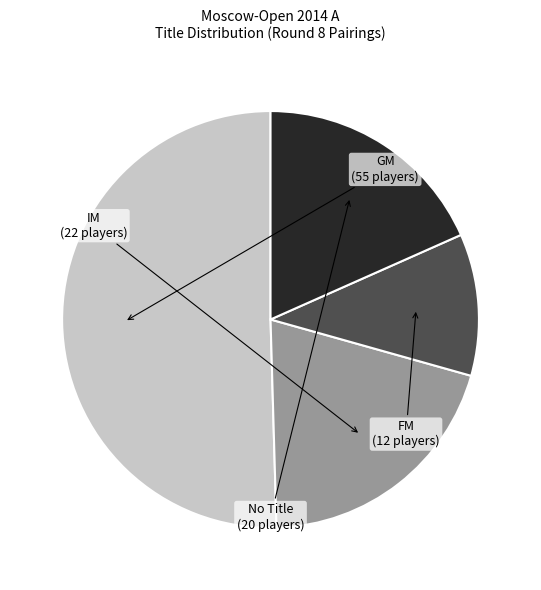

Do FM and GM together represent more than half of the pie?

Yes